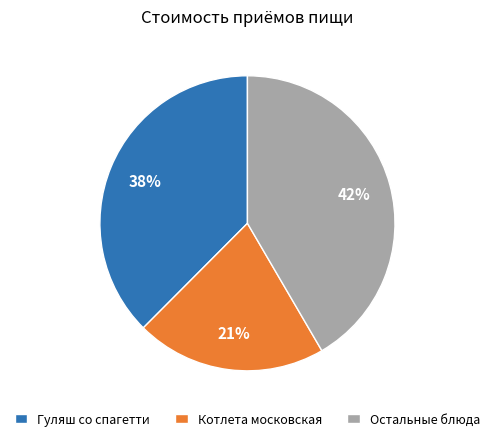

To the nearest percent, what is the difference between the largest and smallest slice percentages?

21%